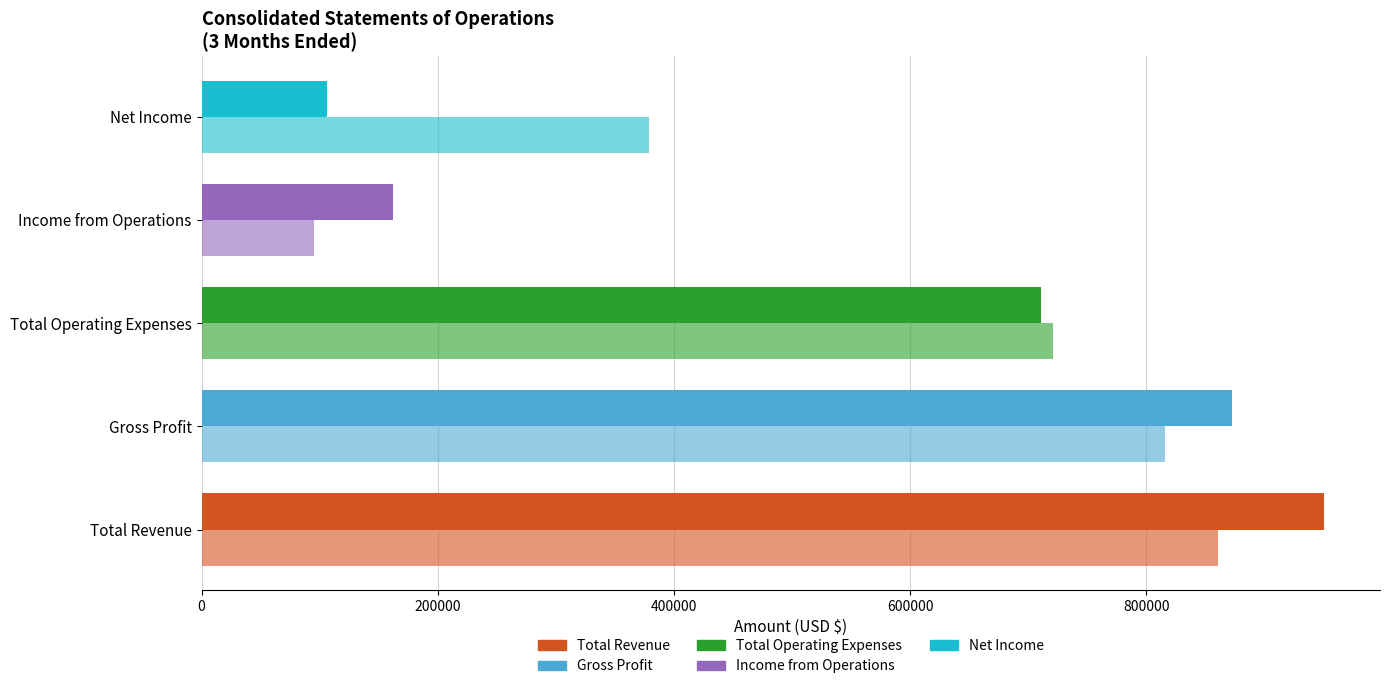

Count the number of categories in the chart.

5